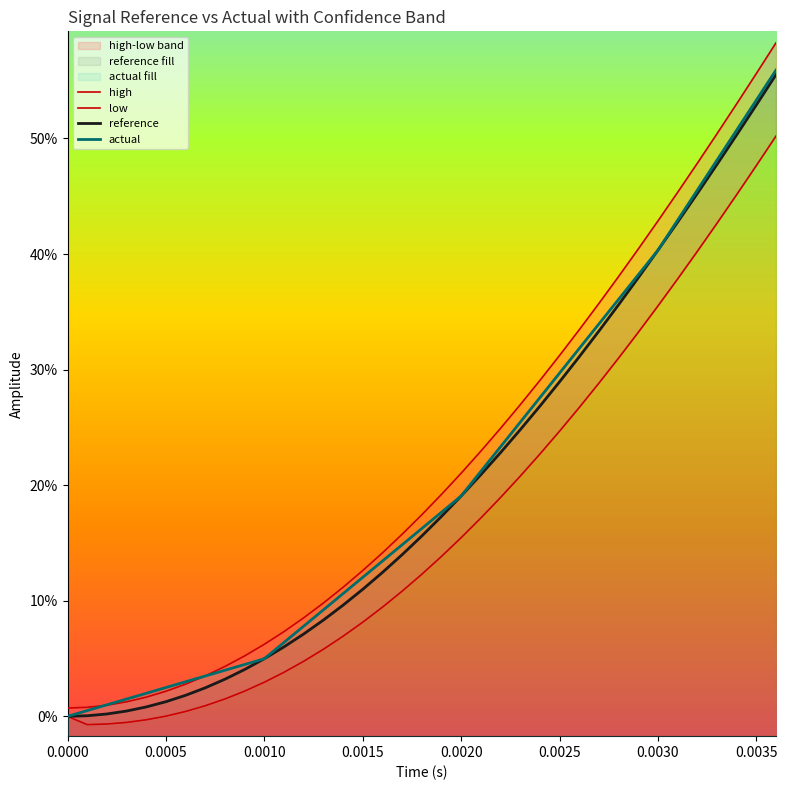

How many lines are shown in the chart?

4